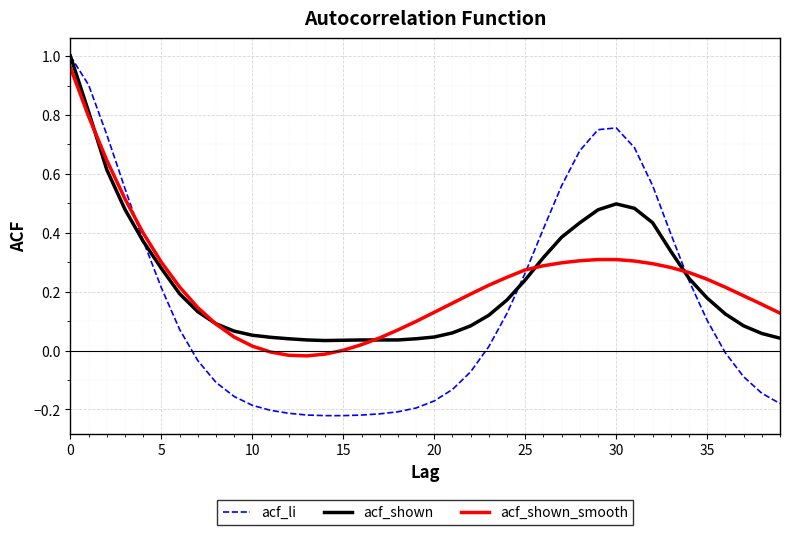

How many intersections are there between acf_shown_smooth and acf_shown?

5